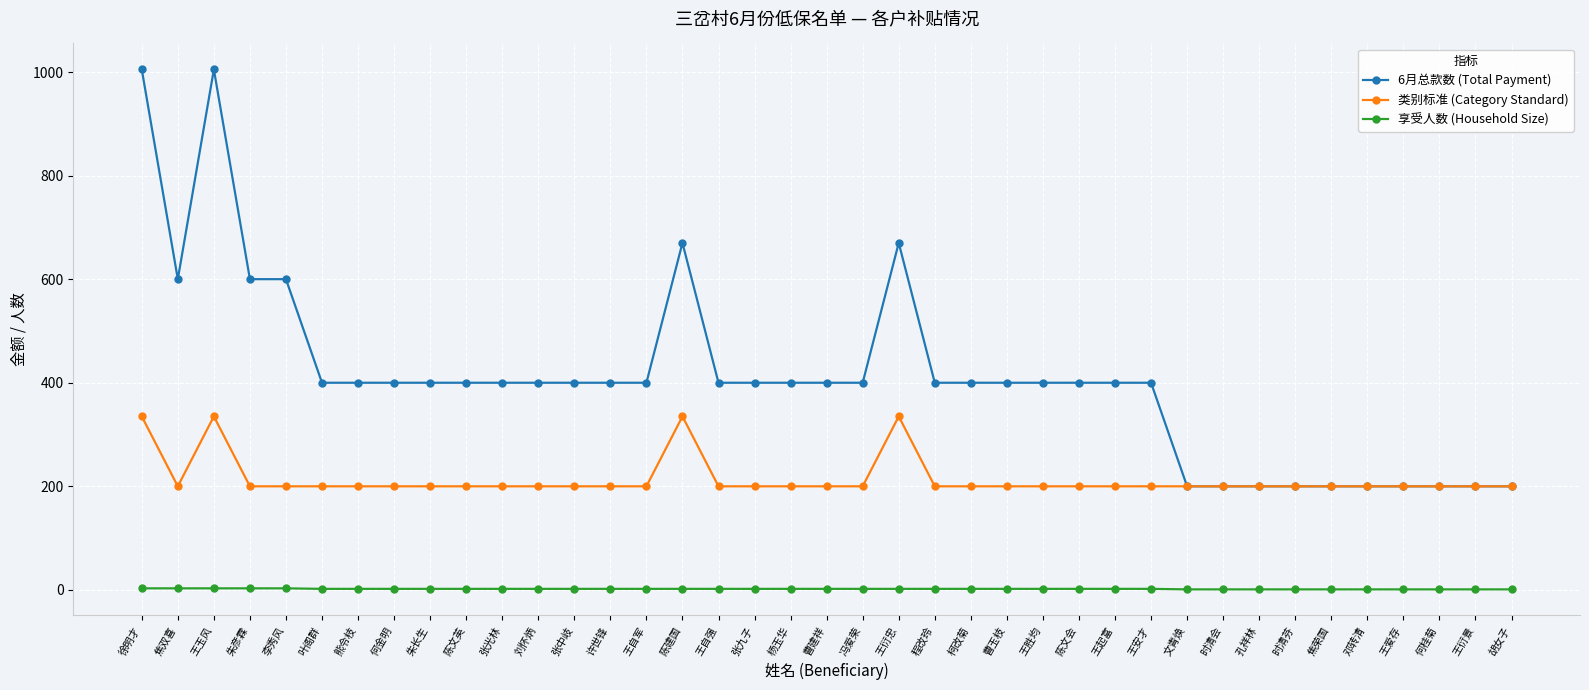

What is the greatest value displayed?

1005